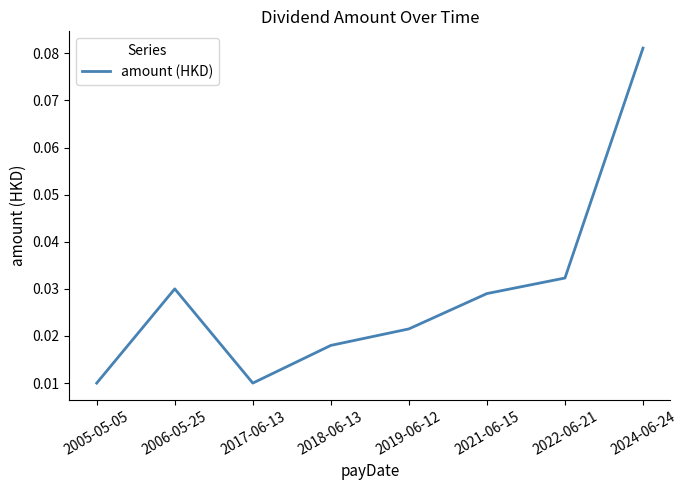

At which category does the chart reach its peak across all series?

2024-06-24